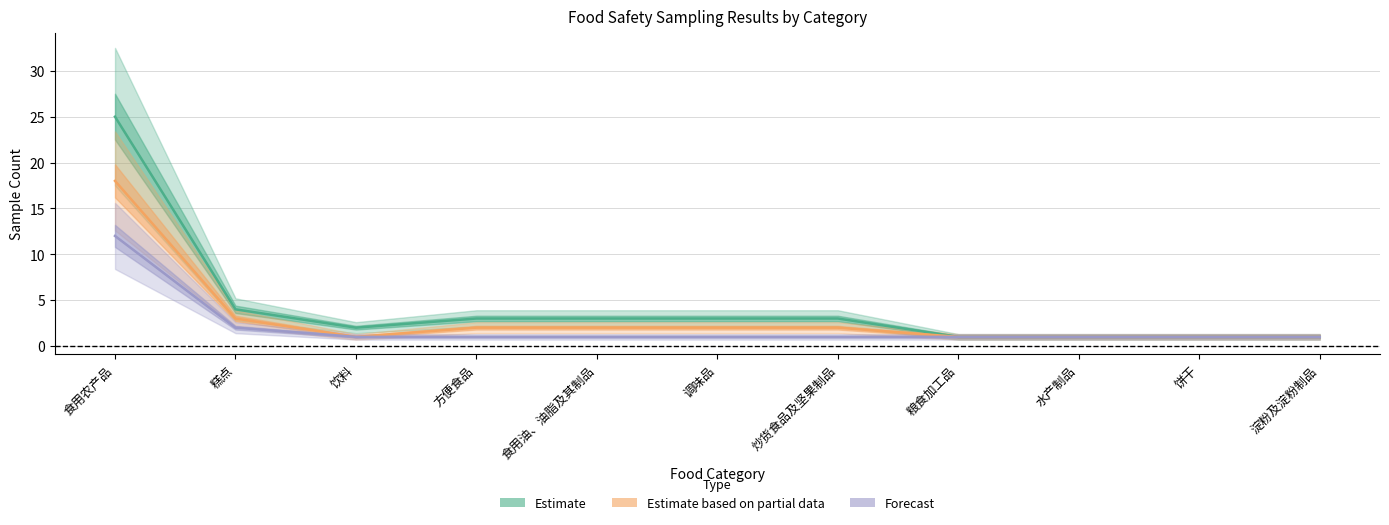

Reading right to left, transcribe all the data shown in this chart.

Estimate: 1	1	1	1	3	3	3	3	2	4	25
Estimate based on partial data: 1	1	1	1	2	2	2	2	1	3	18
Forecast: 1	1	1	1	1	1	1	1	1	2	12